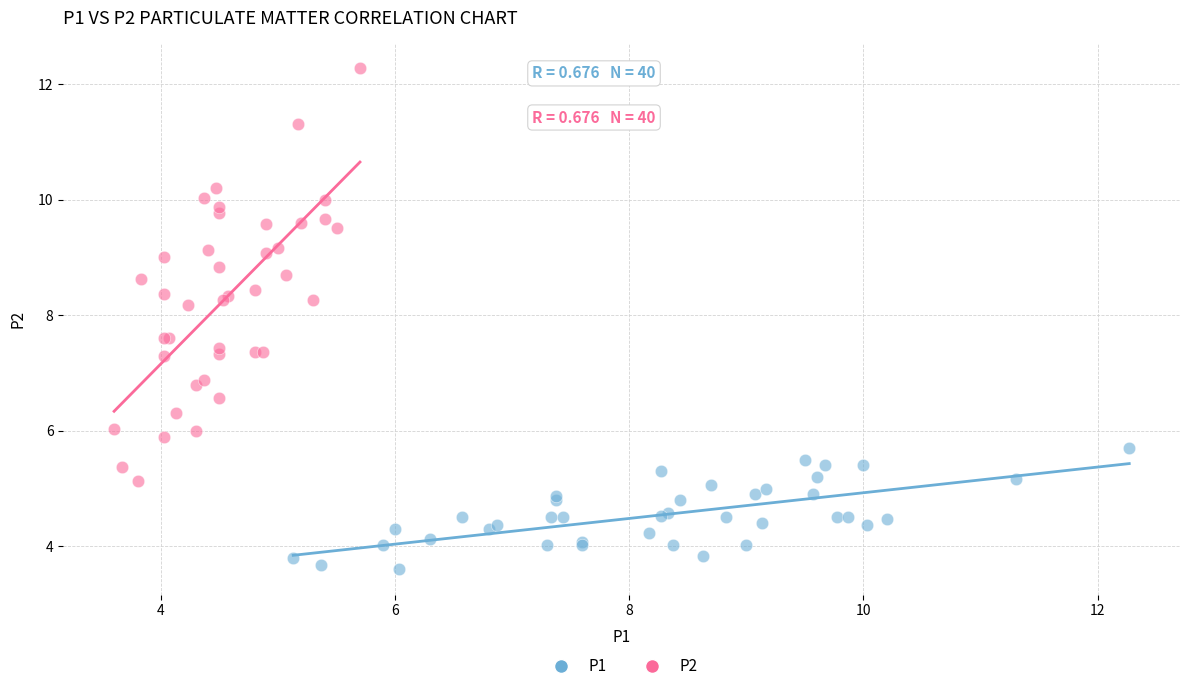

Which series reaches the maximum Y coordinate?

P2